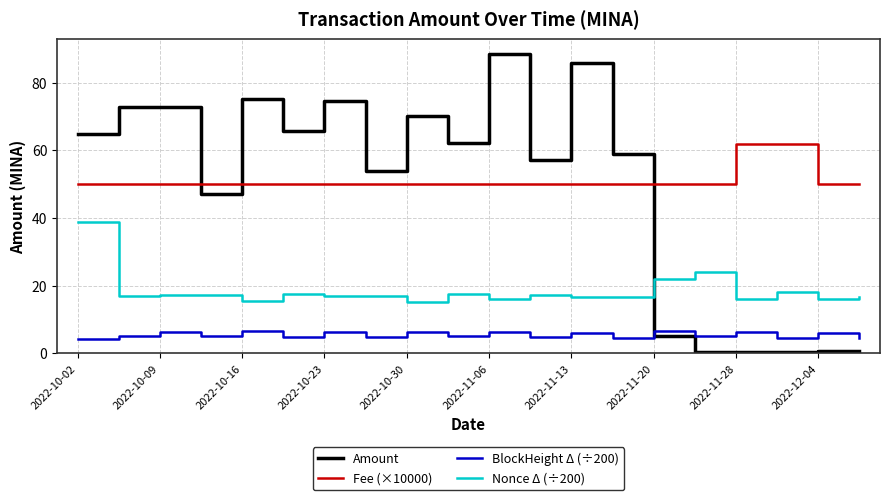

Which series has the largest range (max minus min)?

Amount